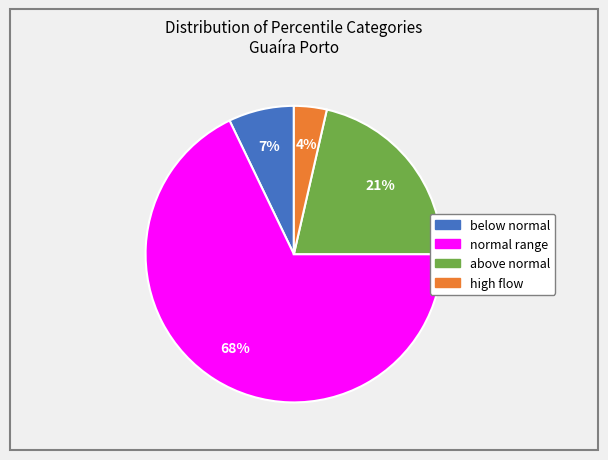

Does normal range represent more than half of the total?

Yes